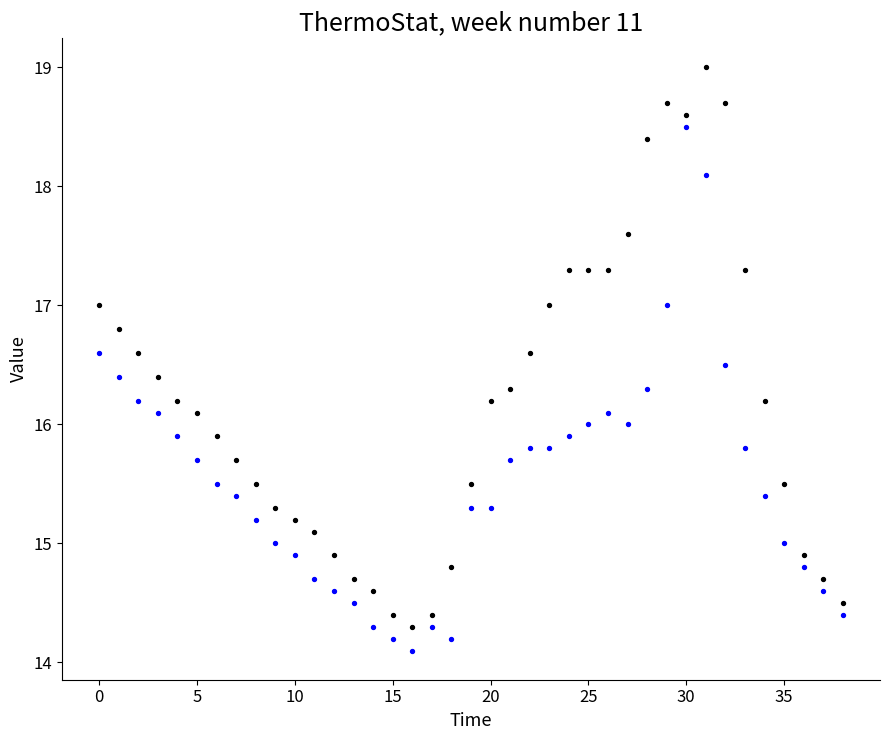

How many data points are displayed?

78